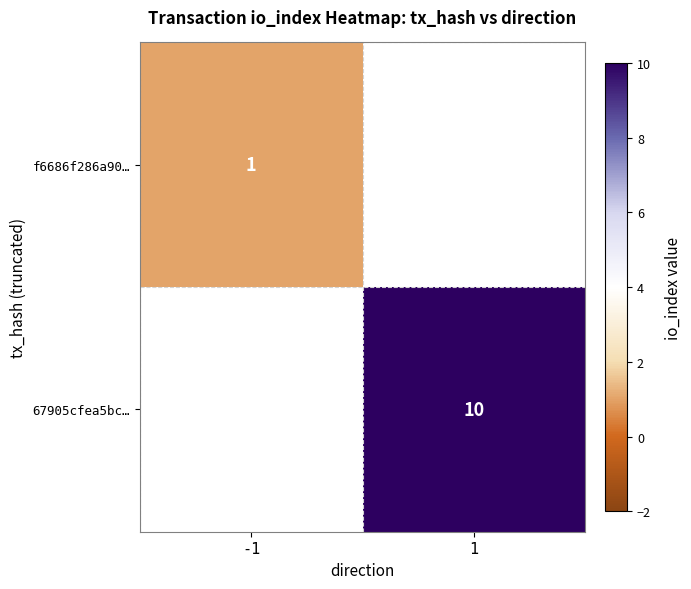

At which category does the chart reach its peak across all series?

1